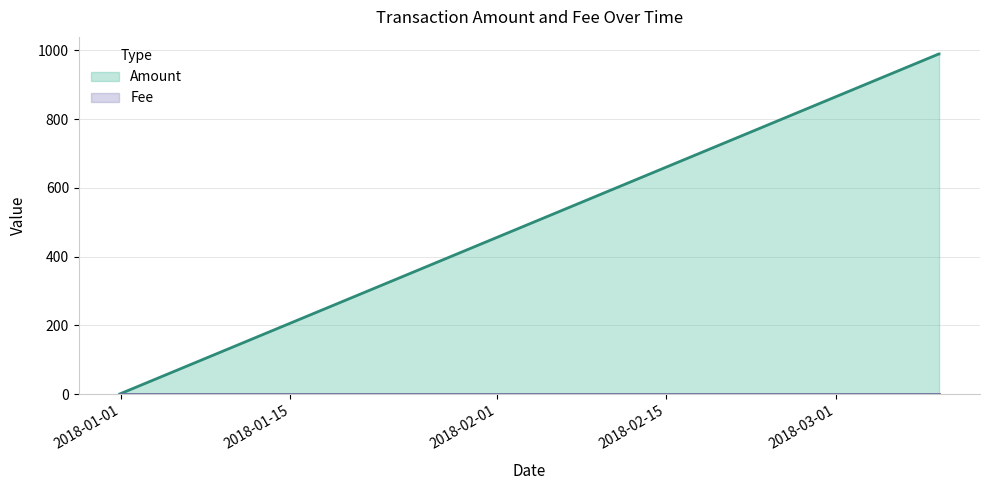

At which label does the data first exceed 989?

2018-03-09 11:39:02